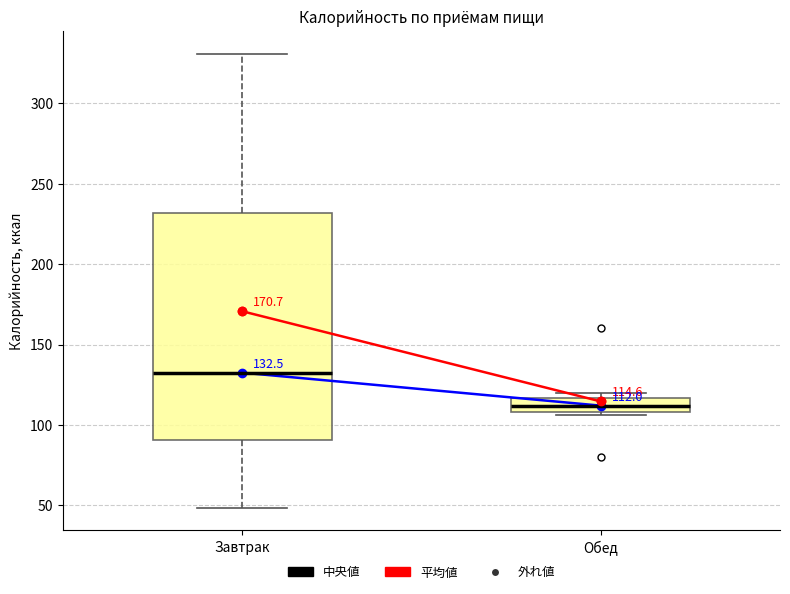

Which box has the lowest median line?

Обед